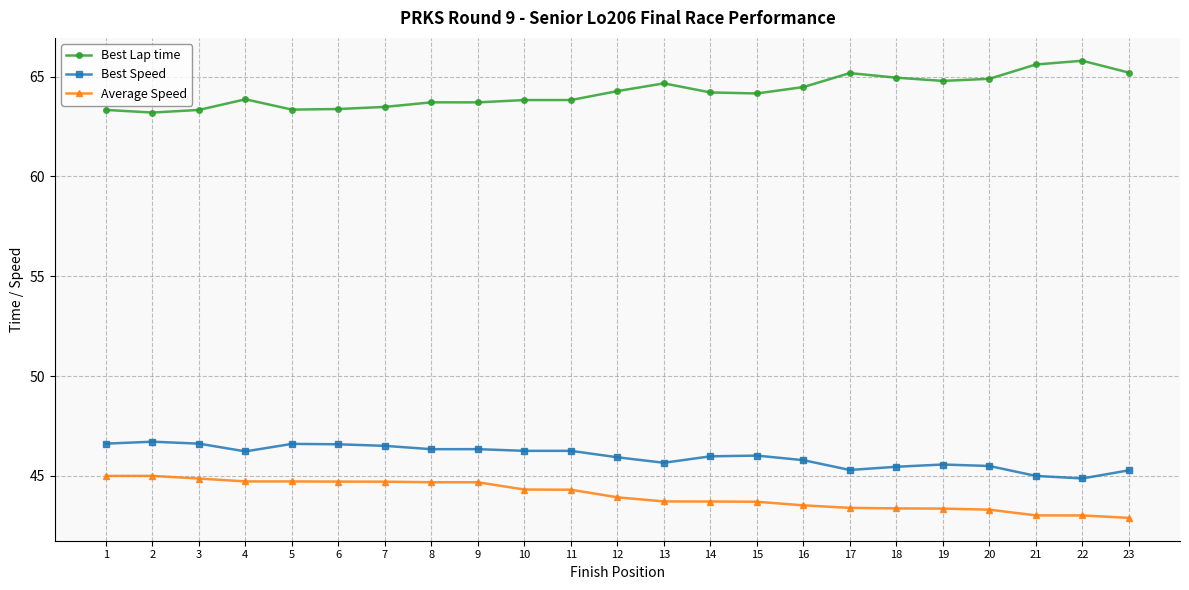

True or false: Best Lap time and Average Speed intersect in this chart.

False